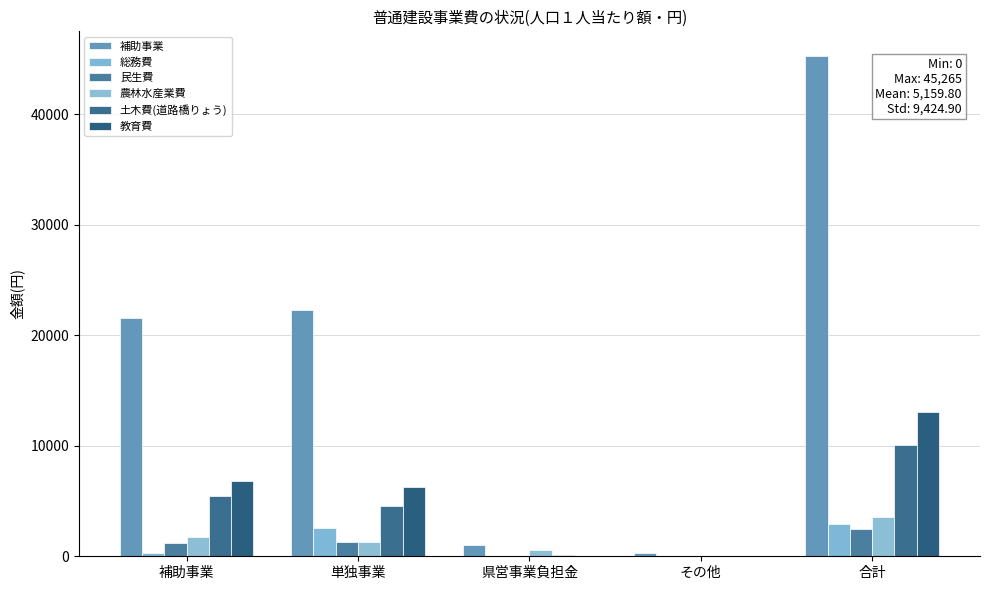

Are the bars horizontal?

No